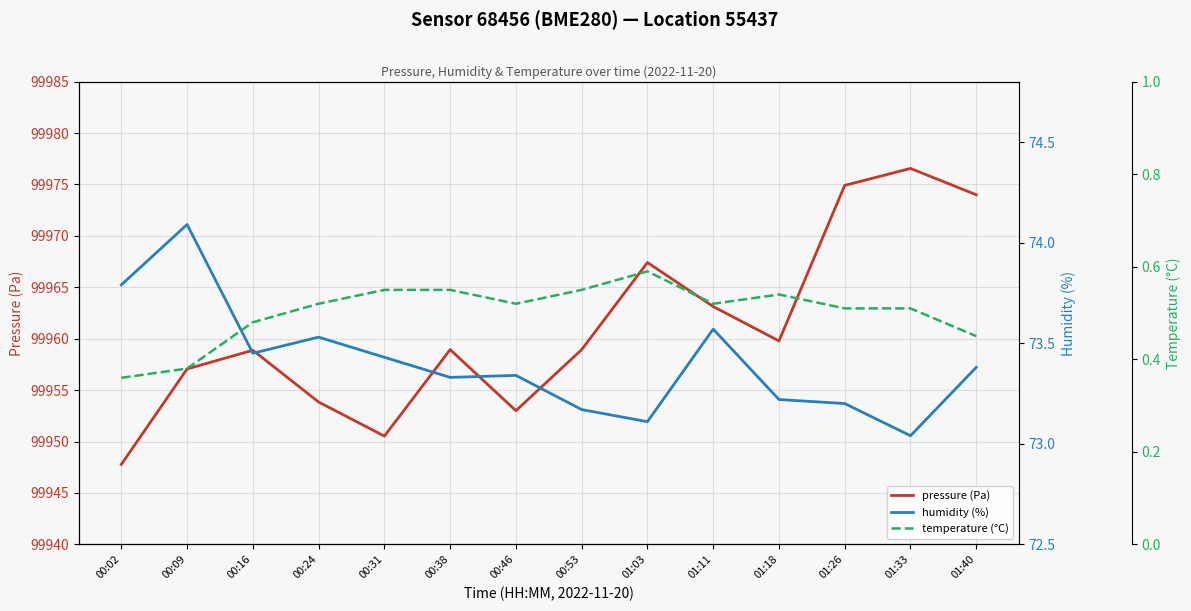

The value of temperature (°C) at 01:11 is 0.1. True or false?

False